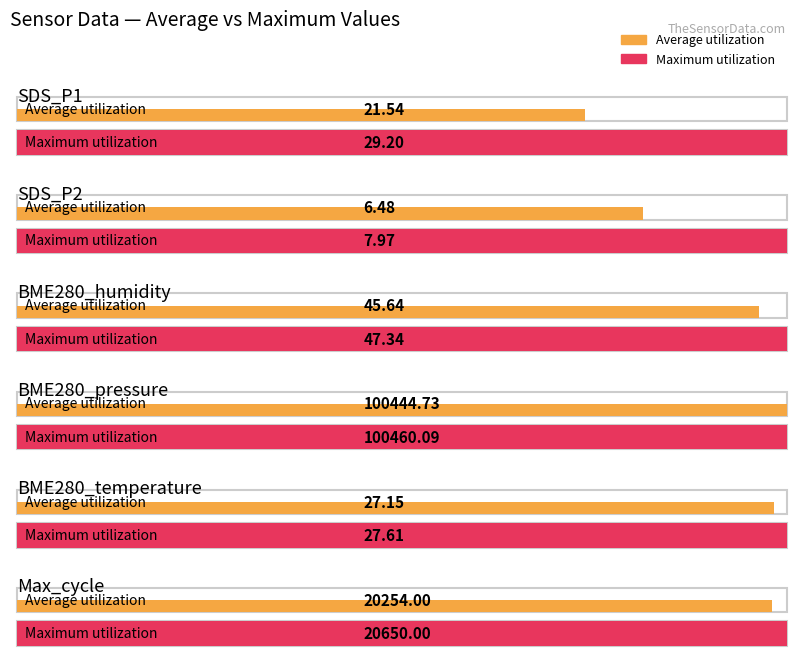

What is the label of the 4th bar from the left?

BME280_pressure